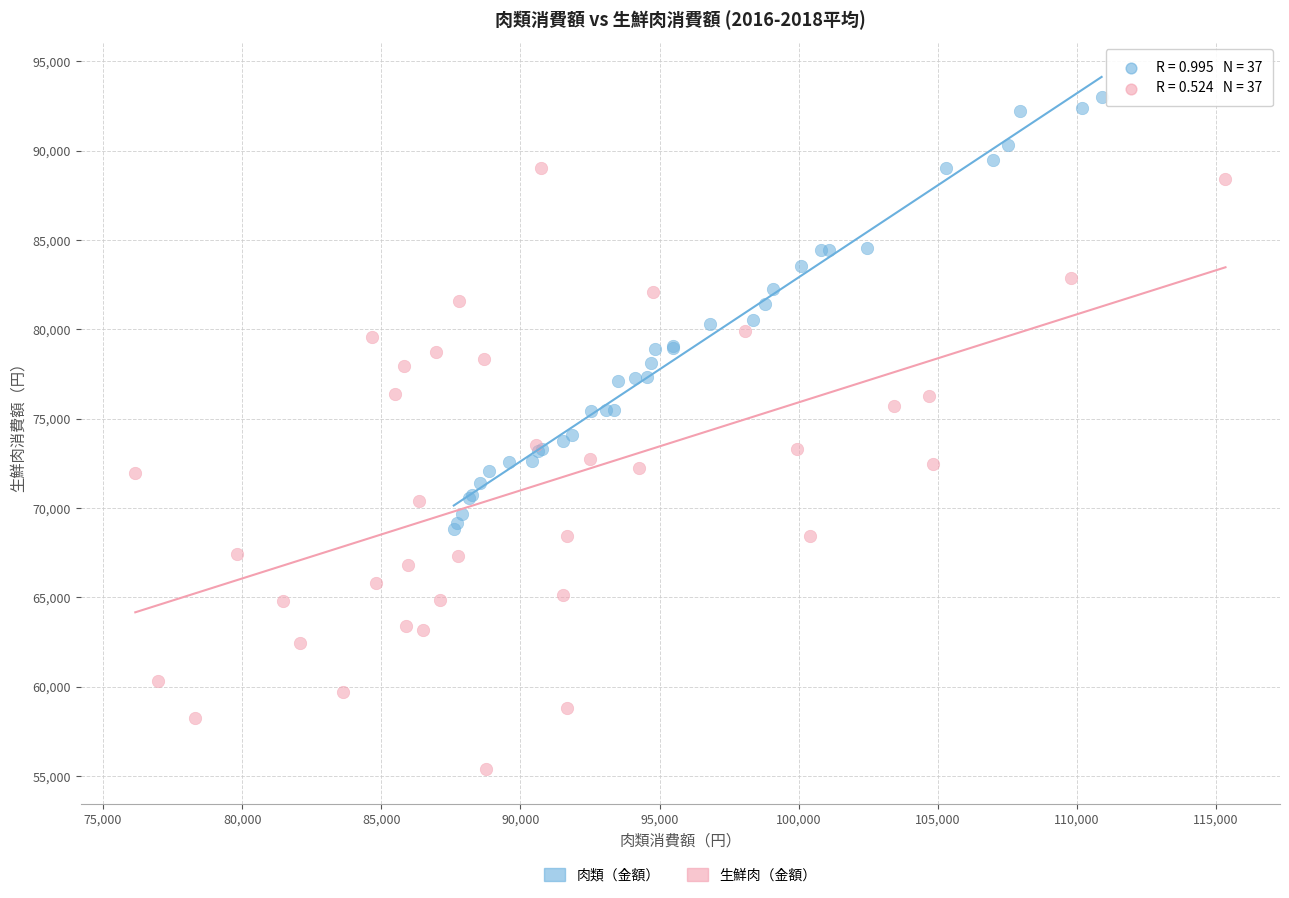

Which series contains the highest Y value?

肉類（金額）